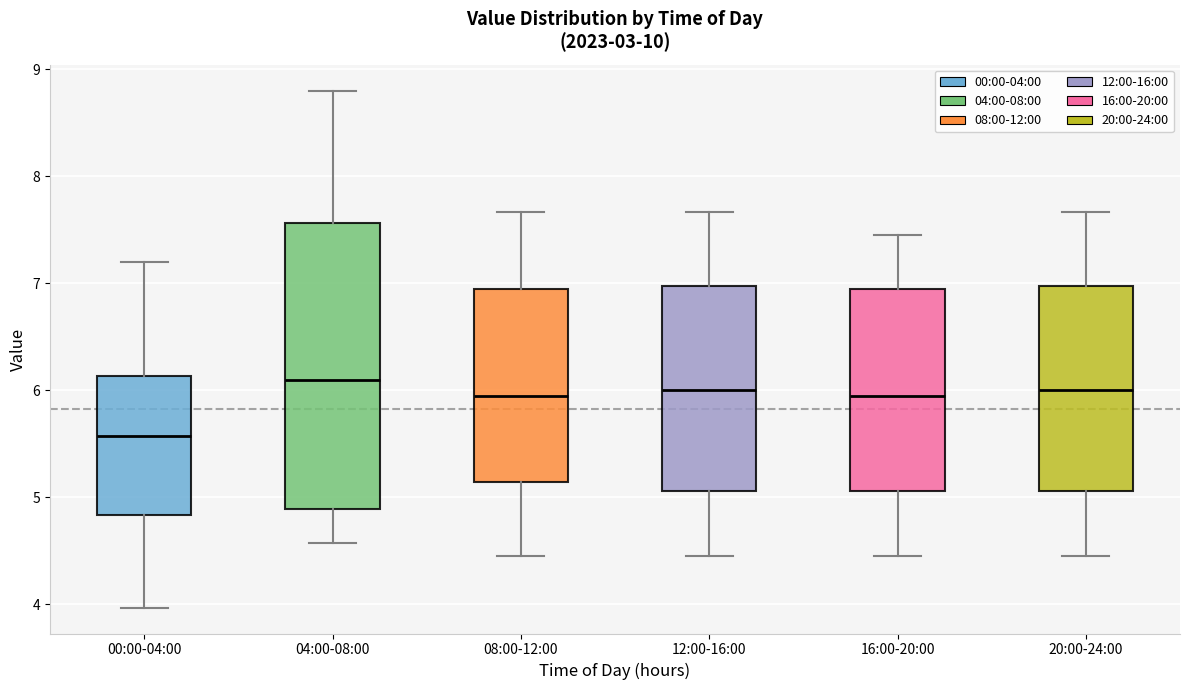

Where is the upper edge of the box for 04:00-08:00 on the y-axis? The values are not printed on the chart, so give them approximately, as read against the axis.

7.6